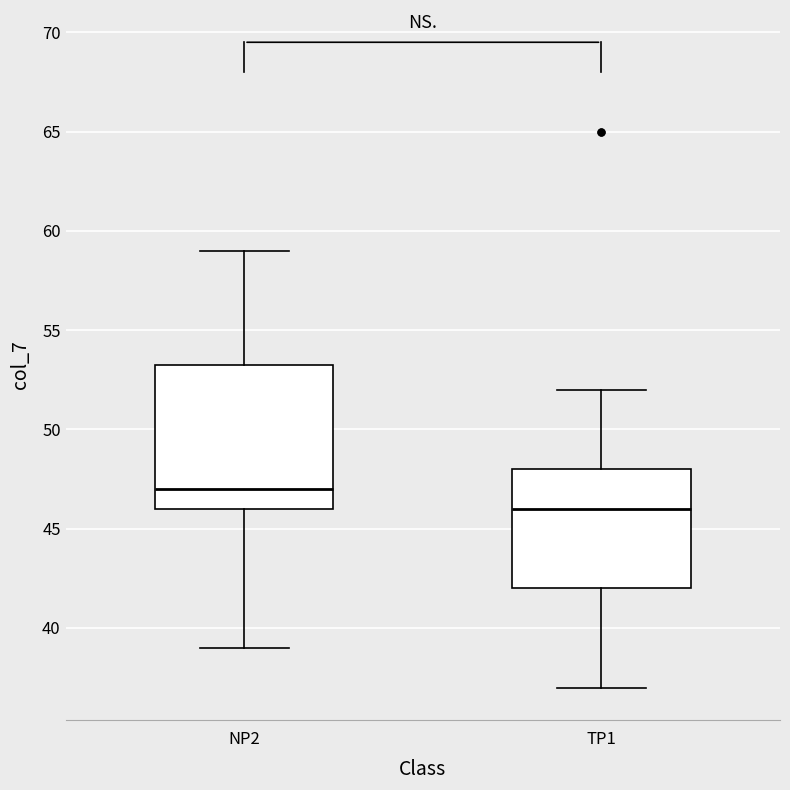

Which box's median line is the highest?

NP2